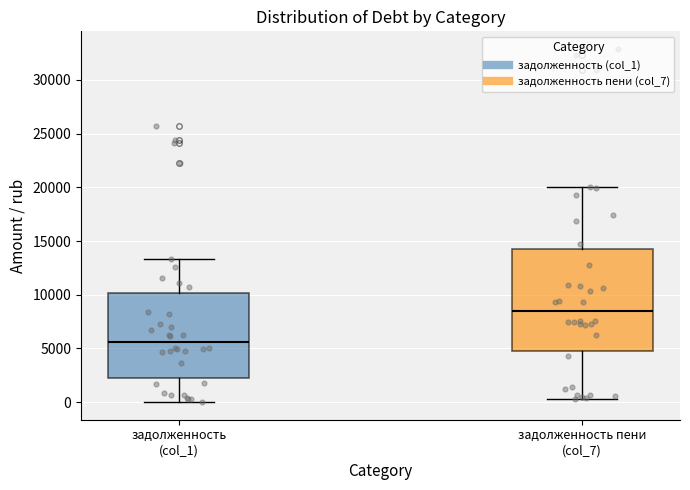

Where is the upper edge of the box for задолженность (col_1) on the y-axis? The values are not printed on the chart, so give them approximately, as read against the axis.

10000